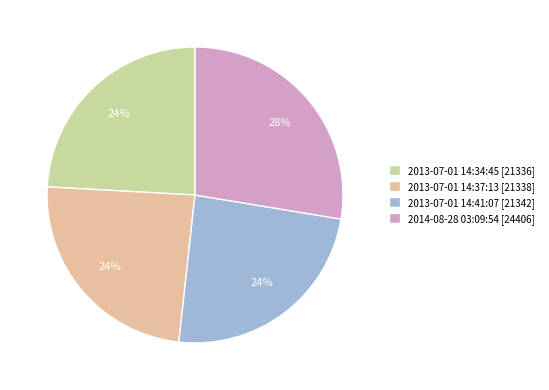

To the nearest percent, what percentage of the pie is 2013-07-01 14:41:07?

24%